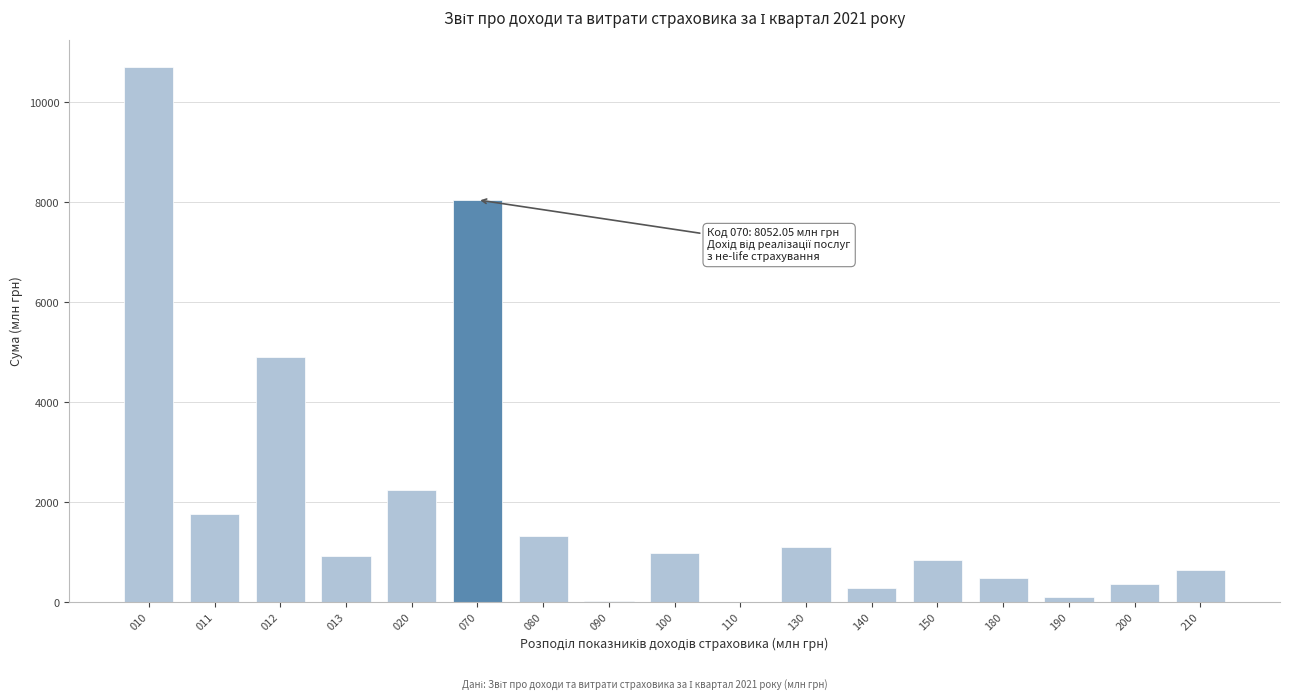

Is it true that the value at 012 is 4915.3?

True